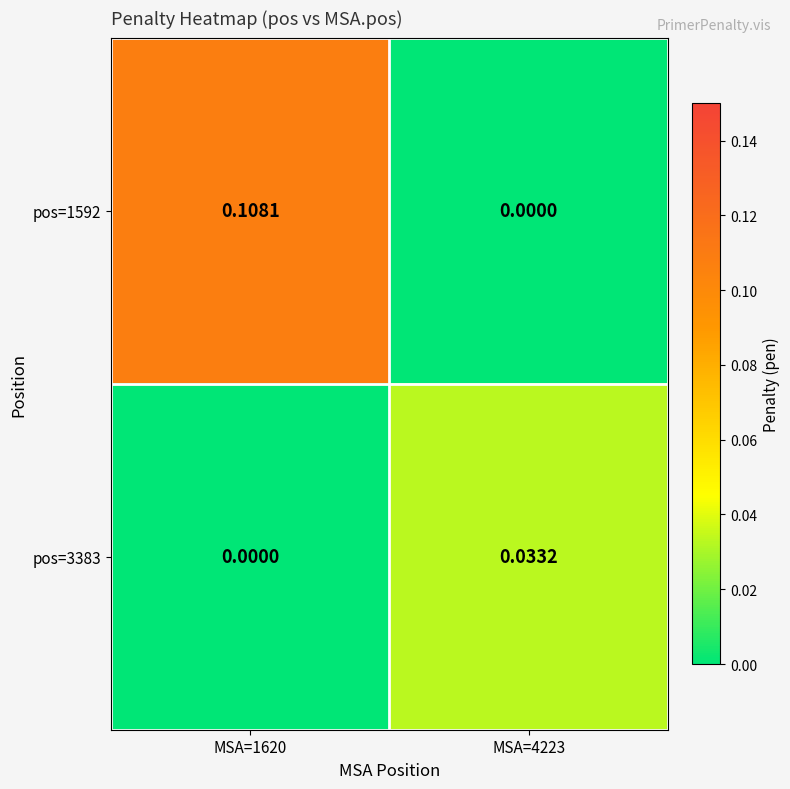

Rank the series at MSA=1620 from highest to lowest value.

pos=1592, pos=3383